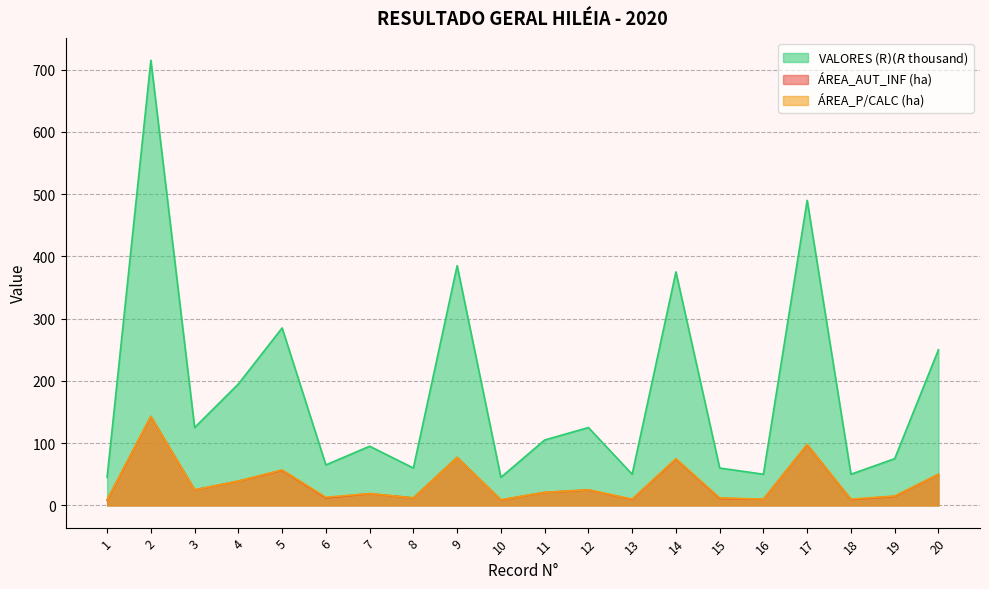

Which label corresponds to the smallest value in the chart?

1